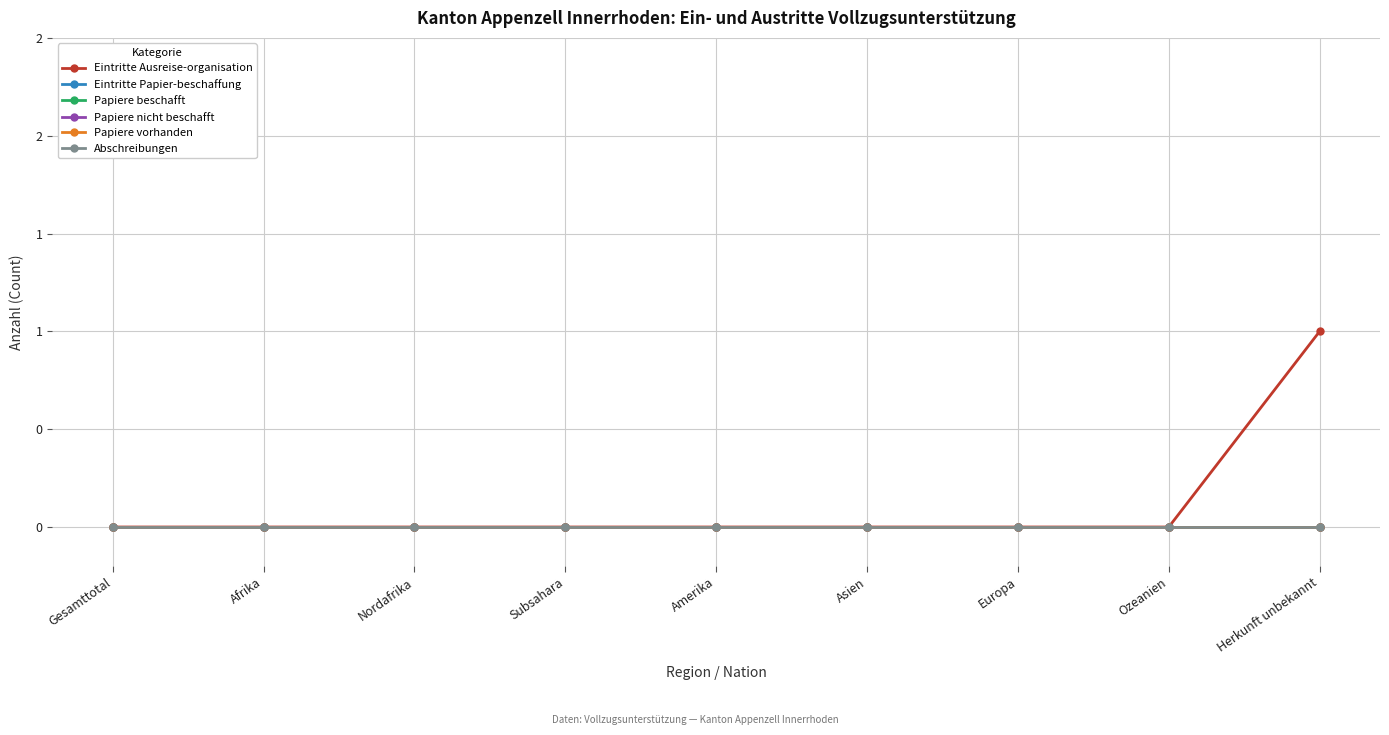

What is the label of the 6th point from the left?

Asien